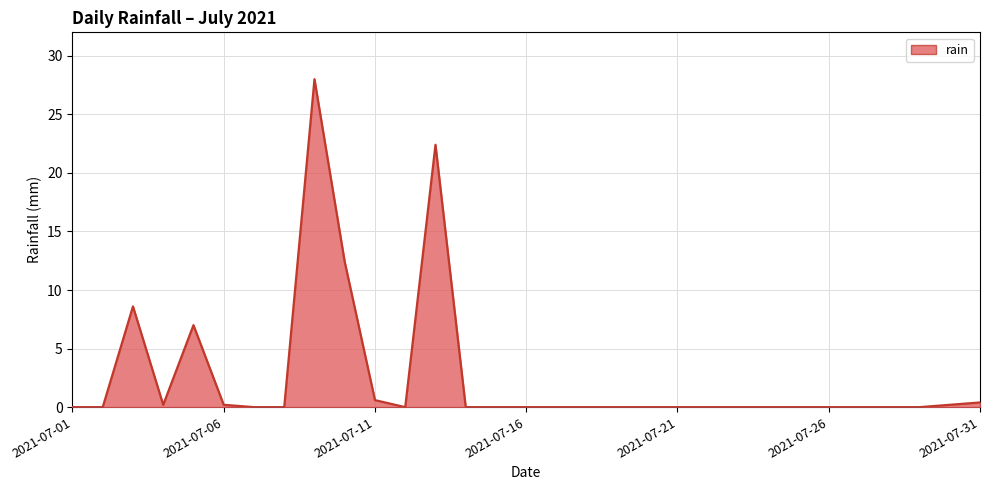

What is the greatest value displayed?

28.0